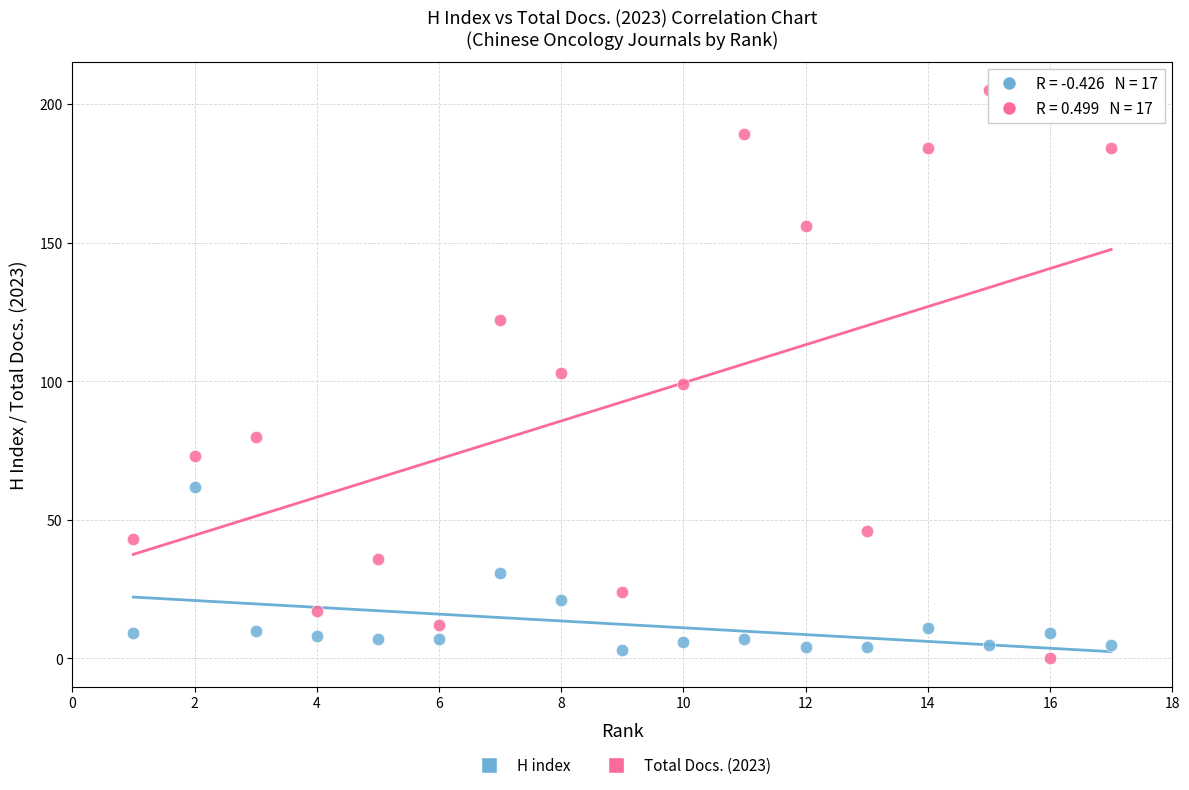

What are all the series names shown in the legend?

H index, Total Docs. (2023)